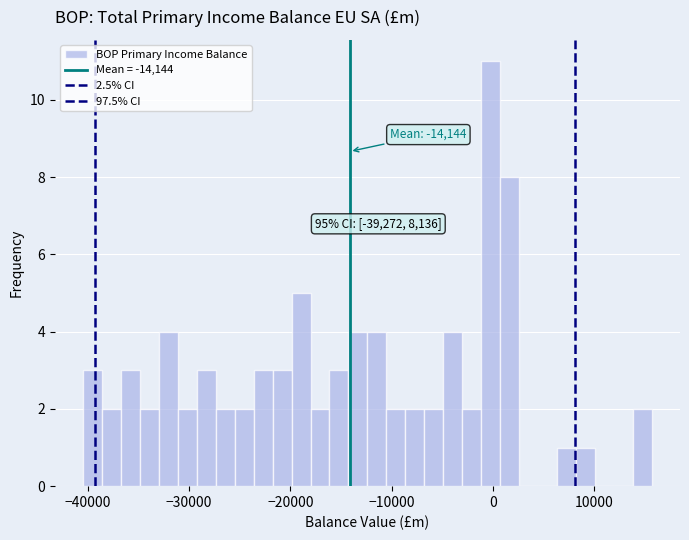

Read against the x-axis, roughly where is the centre of the tallest bar?

0